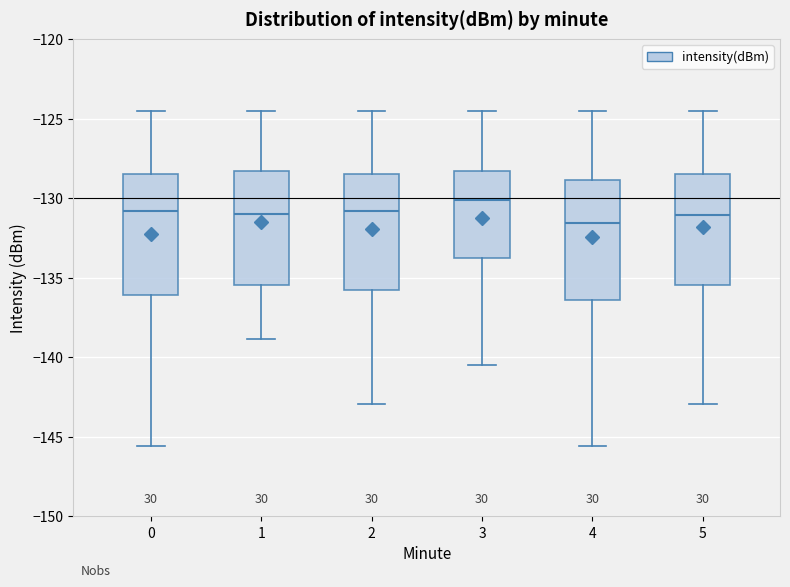

Reading left to right, read every box against the y-axis: the position of its median line, the range the box covers, and the ends of its whiskers. The values are not printed on the chart, so give them approximately, as read against the axis.

0: median -131.0, box -136.0 to -128.5, whiskers -145.5 to -124.5
1: median -131.0, box -135.5 to -128.5, whiskers -139.0 to -124.5
2: median -131.0, box -136.0 to -128.5, whiskers -143.0 to -124.5
3: median -130.0, box -133.5 to -128.5, whiskers -140.5 to -124.5
4: median -131.5, box -136.5 to -129.0, whiskers -145.5 to -124.5
5: median -131.0, box -135.5 to -128.5, whiskers -143.0 to -124.5